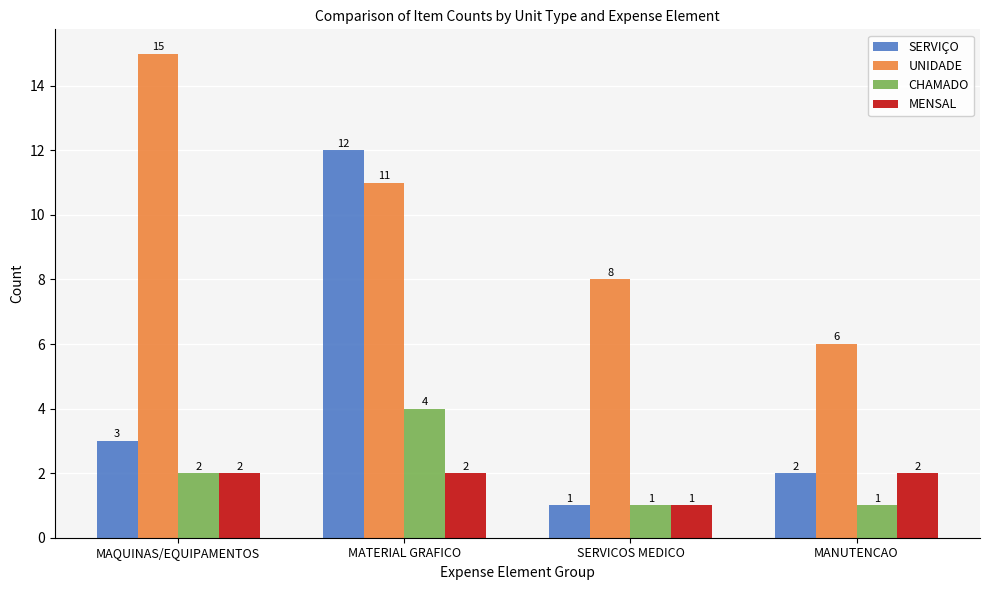

What is the total value across all series at SERVICOS MEDICO?

11